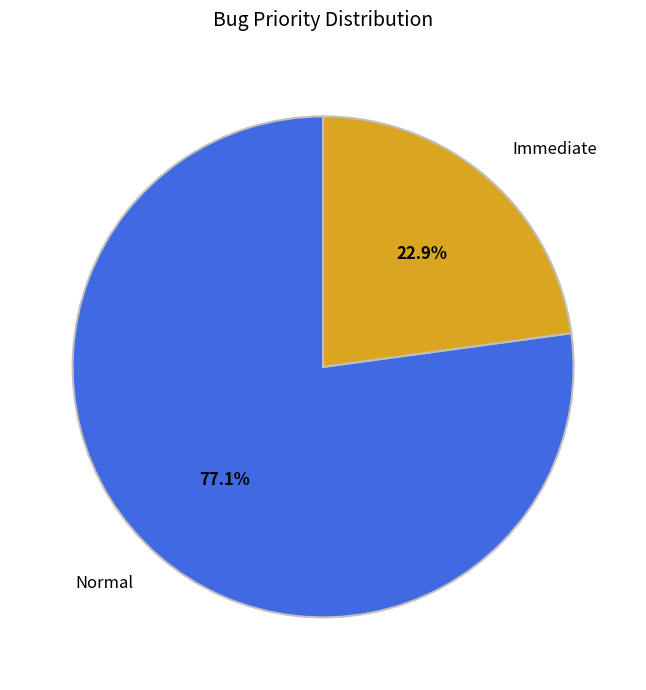

What is the largest slice in the pie chart?

Normal